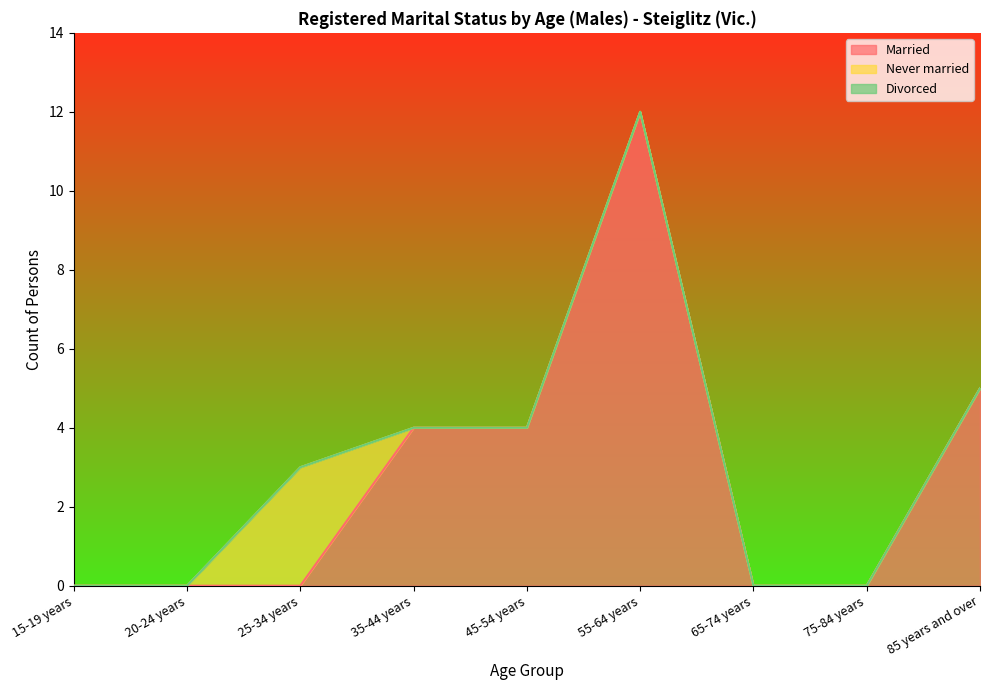

How many lines are shown in the chart?

3